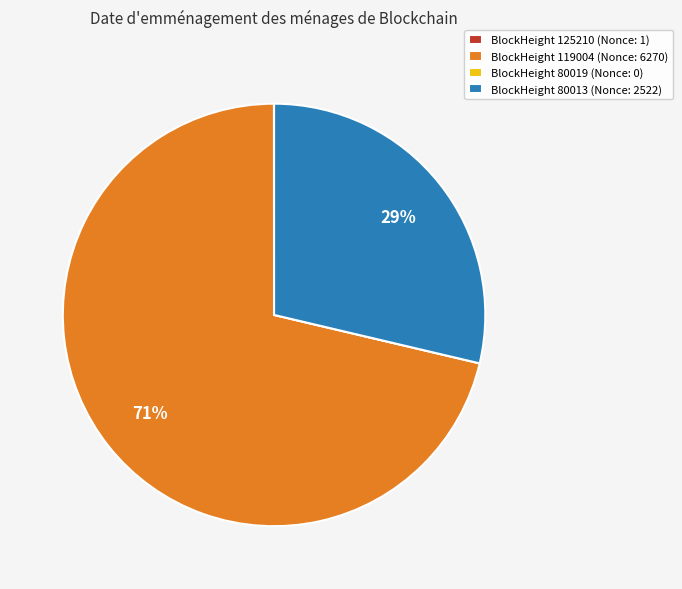

To the nearest percent, what percentage of the pie is BlockHeight 80013 (Nonce: 2522)?

29%